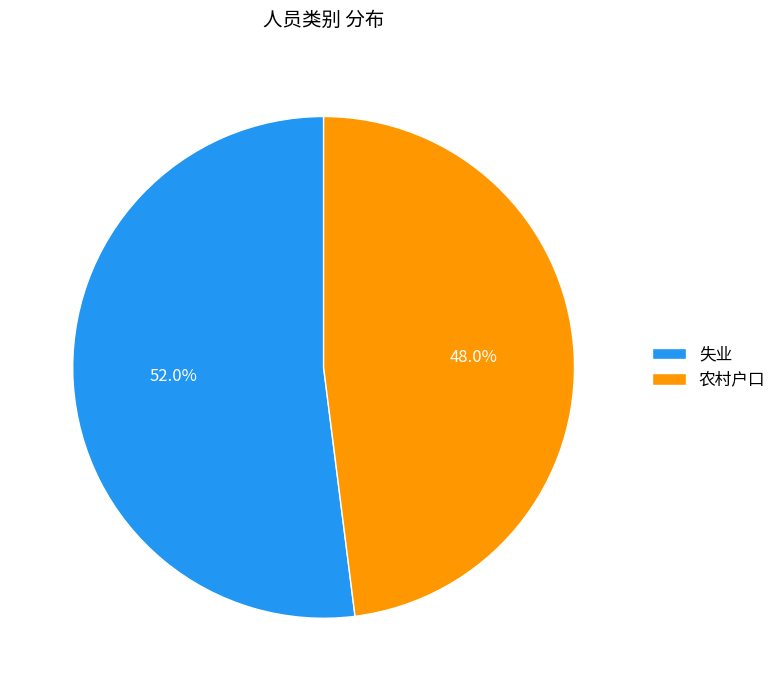

Which slice is the largest?

失业